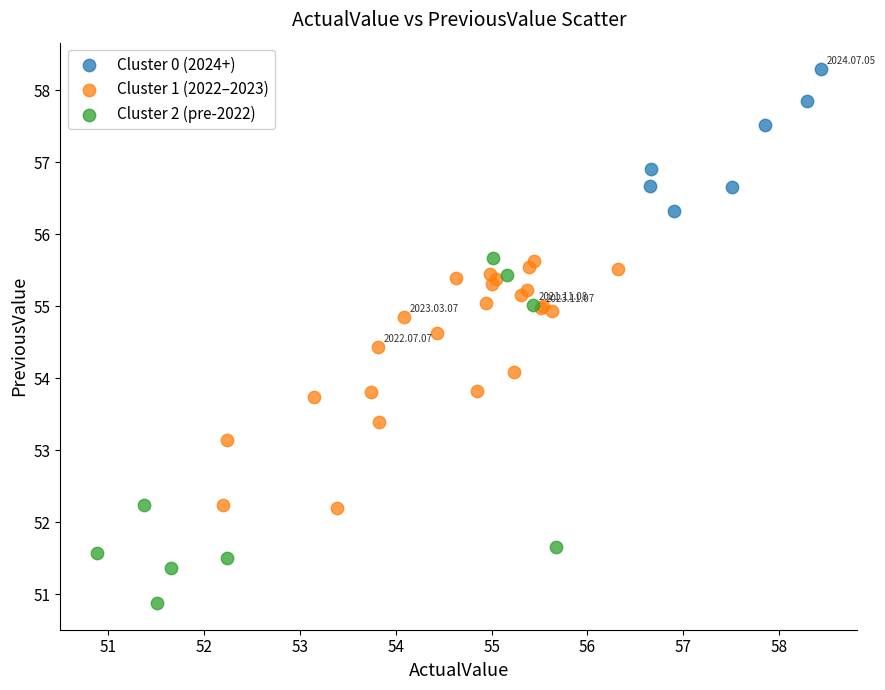

What are all the series names shown in the legend?

Cluster 0 (2024+), Cluster 1 (2022–2023), Cluster 2 (pre-2022)